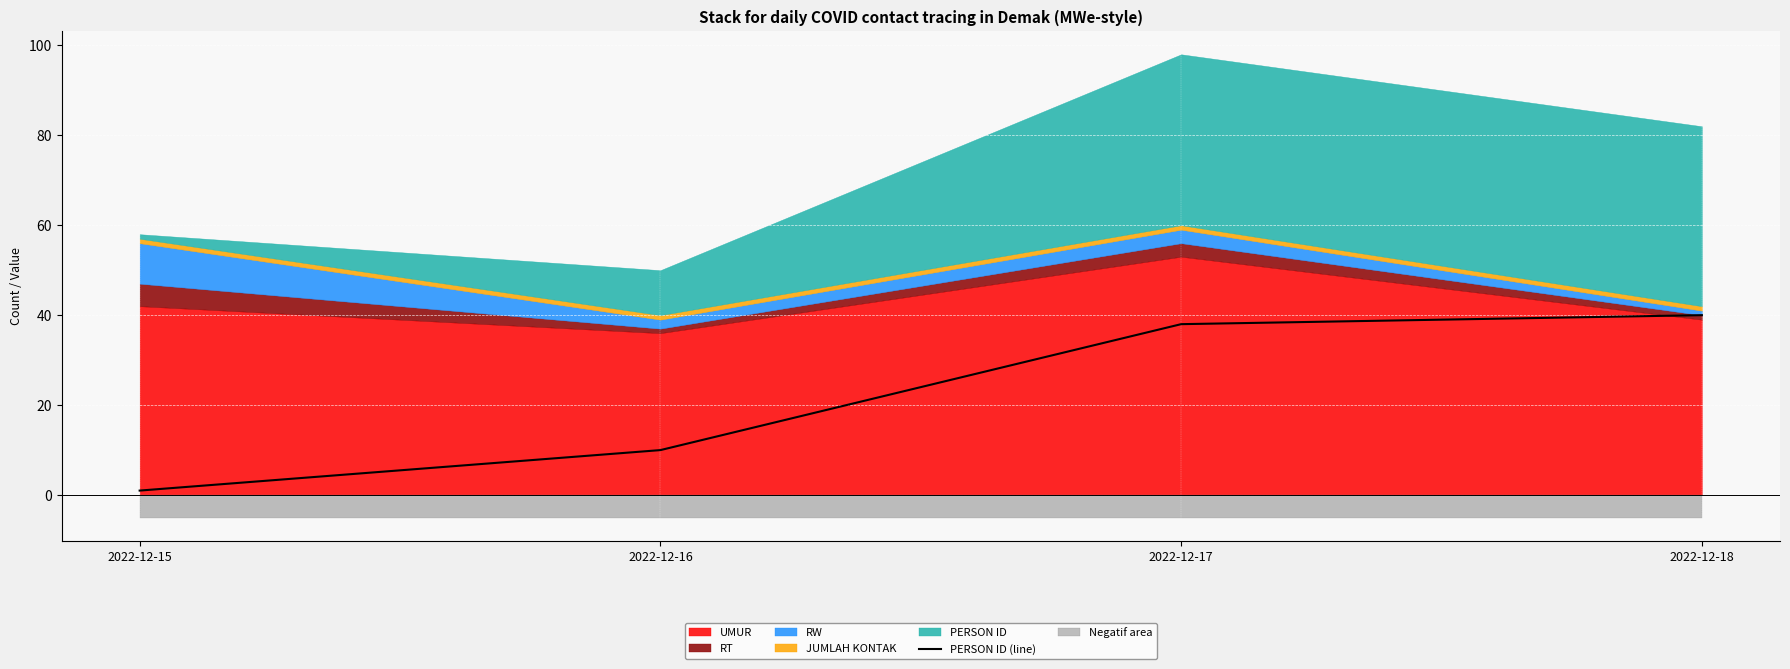

At which label does the data first exceed 38?

2022-12-18